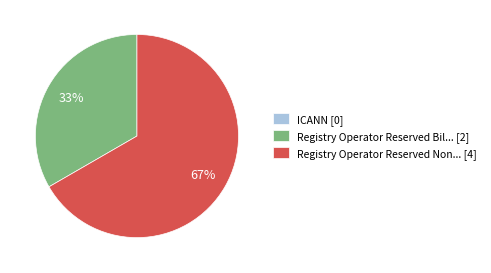

Which slice is the largest?

Registry Operator Reserved Non... [4]